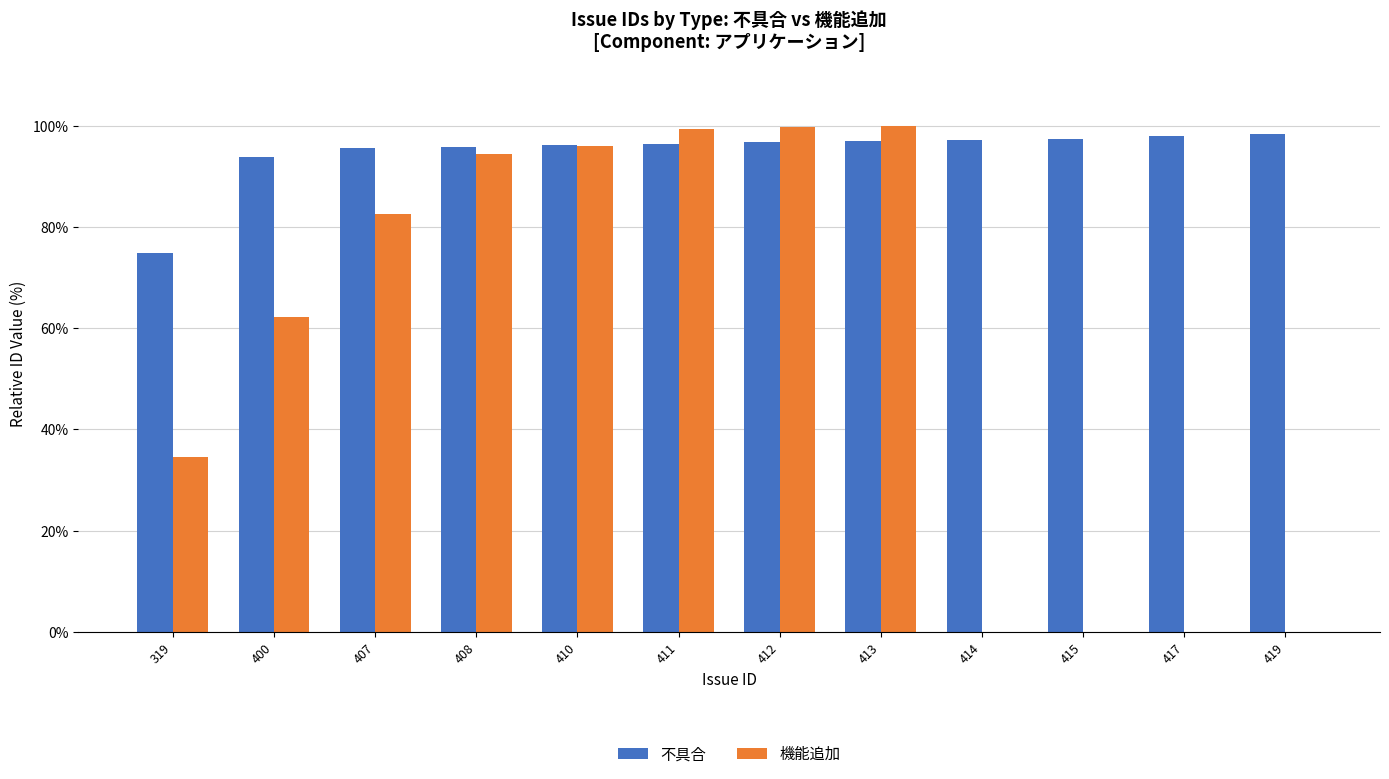

True or false: 不具合 has a value of 96.5 at 411.

True